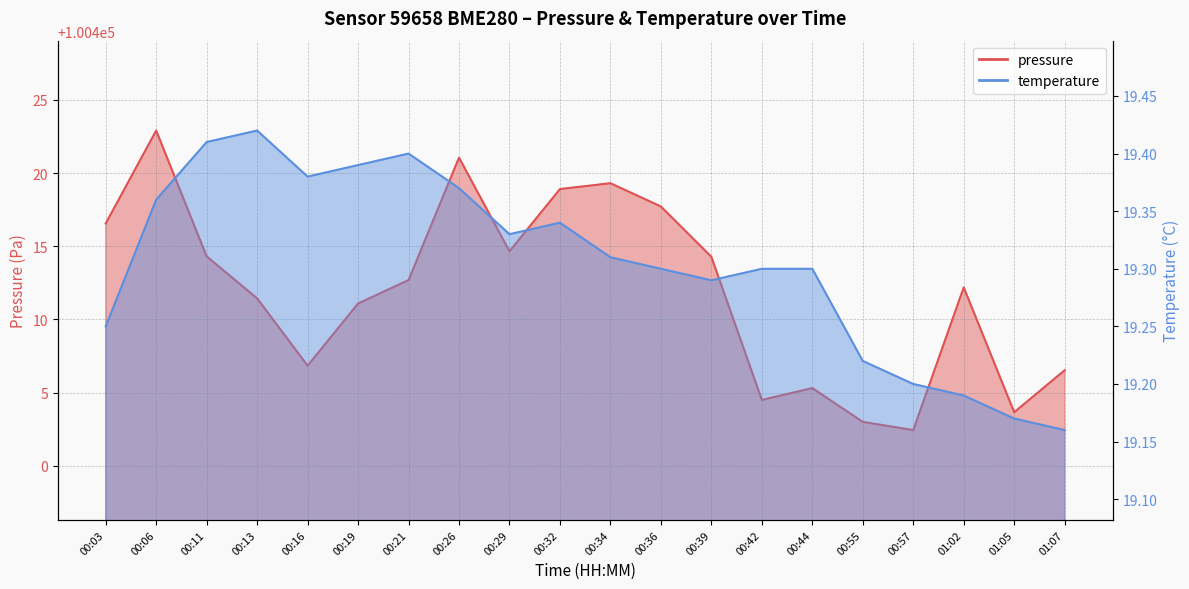

List the labels in order of temperature value, largest first.

00:13, 00:11, 00:21, 00:19, 00:16, 00:26, 00:06, 00:32, 00:29, 00:34, 00:36, 00:42, 00:44, 00:39, 00:03, 00:55, 00:57, 01:02, 01:05, 01:07